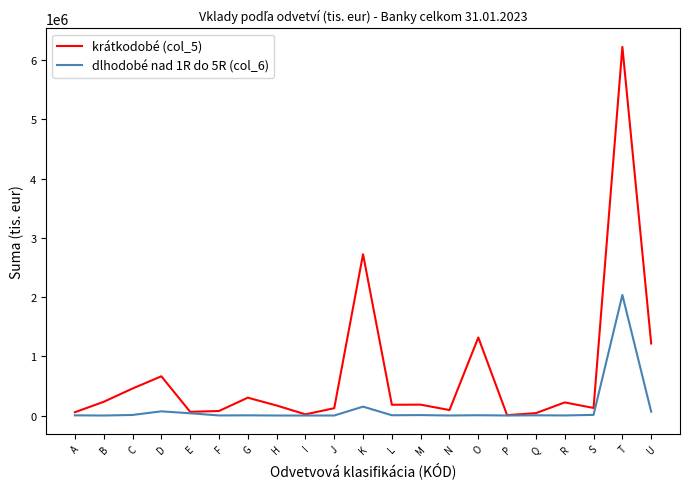

Which series has the widest spread of values?

krátkodobé (col_5)